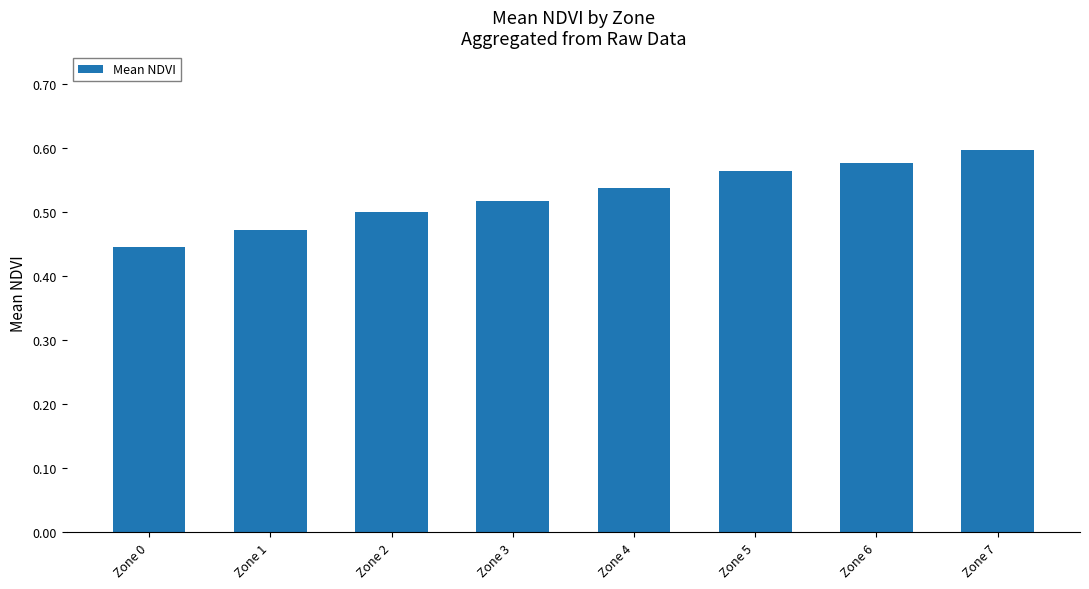

The chart shows a value of 0.3 at Zone 1. True or false?

False